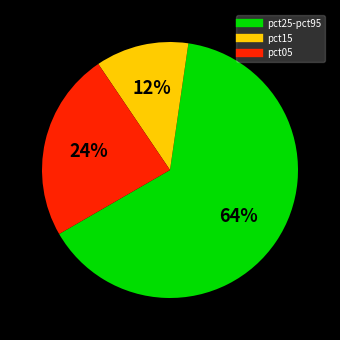

Is there any slice that represents more than half of the pie?

Yes